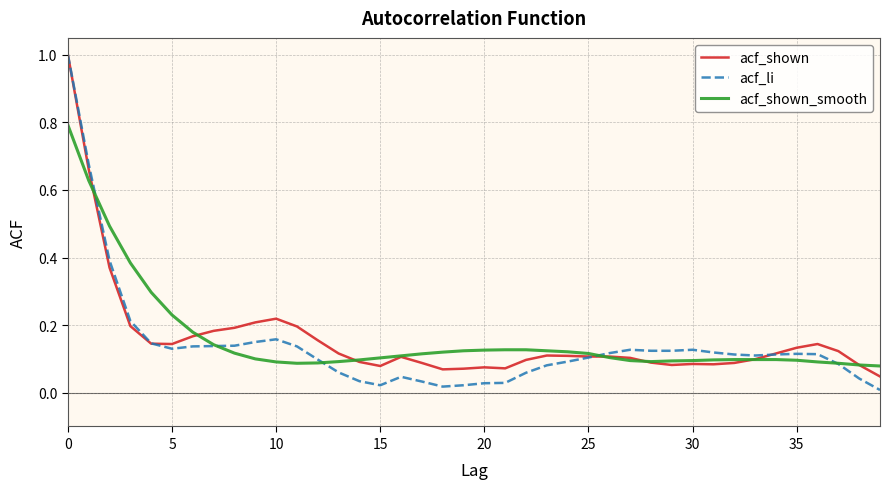

What is the highest value of the acf_shown_smooth series?

0.8